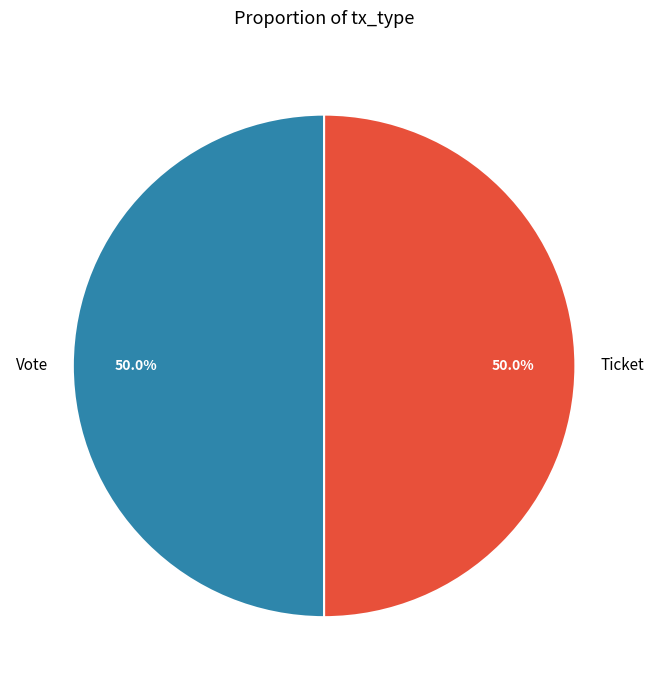

How many segments does this pie chart have?

2